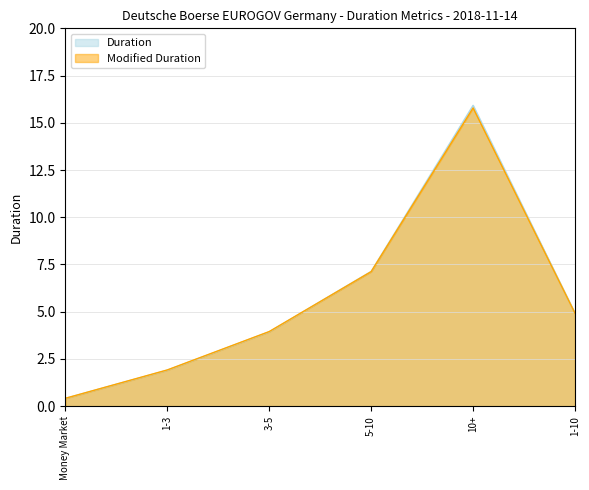

At how many categories does at least one series exceed 5?

2